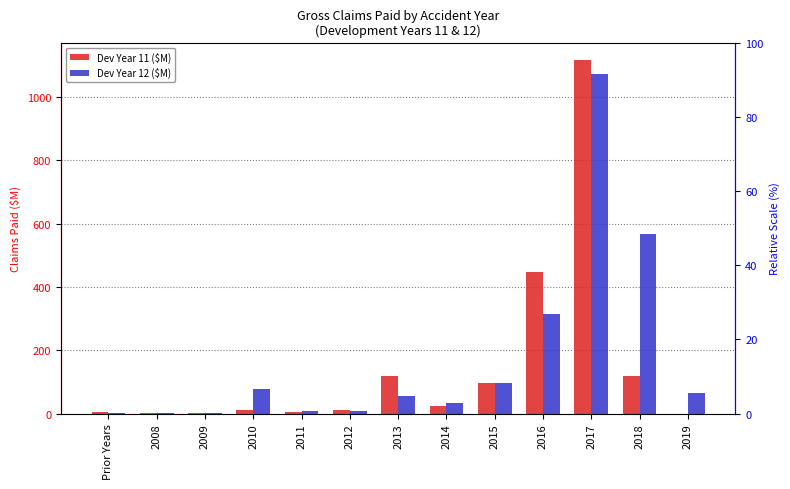

At which label does Dev Year 12 ($M) first exceed 54?

2010